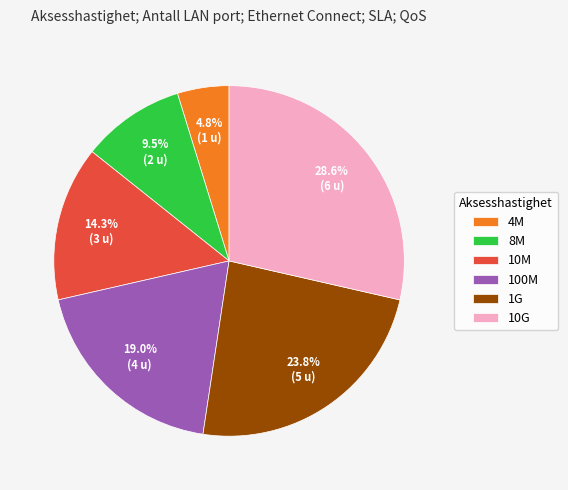

To the nearest percent, what percentage of the pie is 100M?

19%